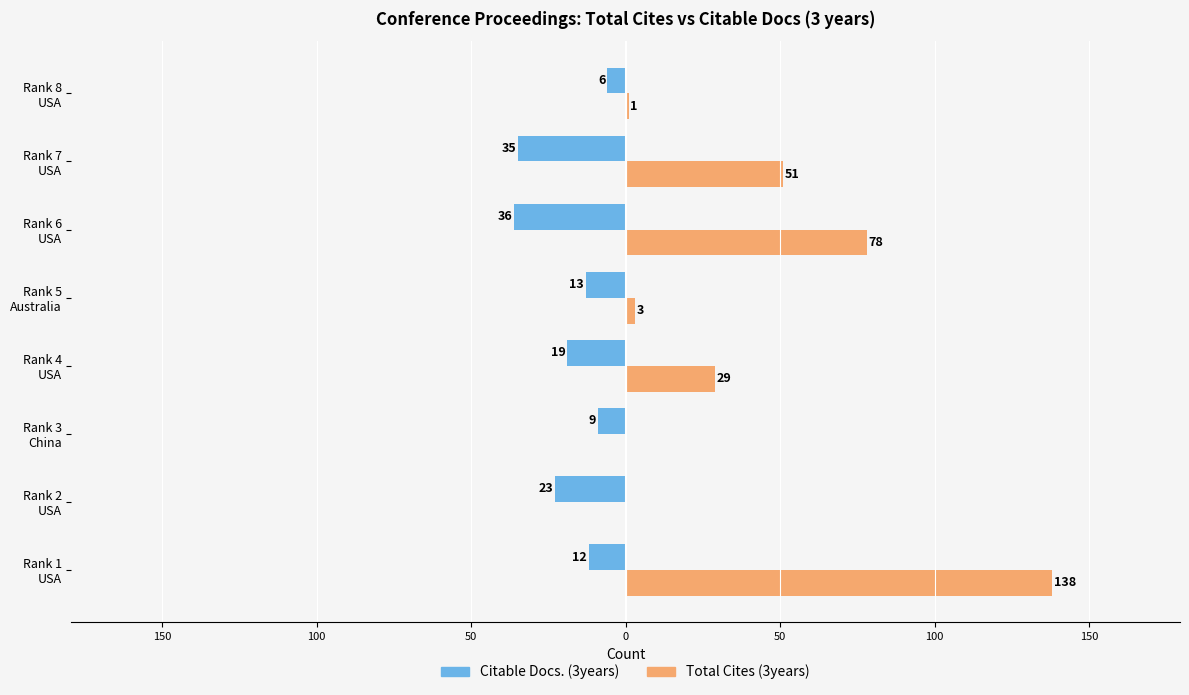

List the series in order of their overall mean, highest first.

Total Cites (3years), Citable Docs. (3years)